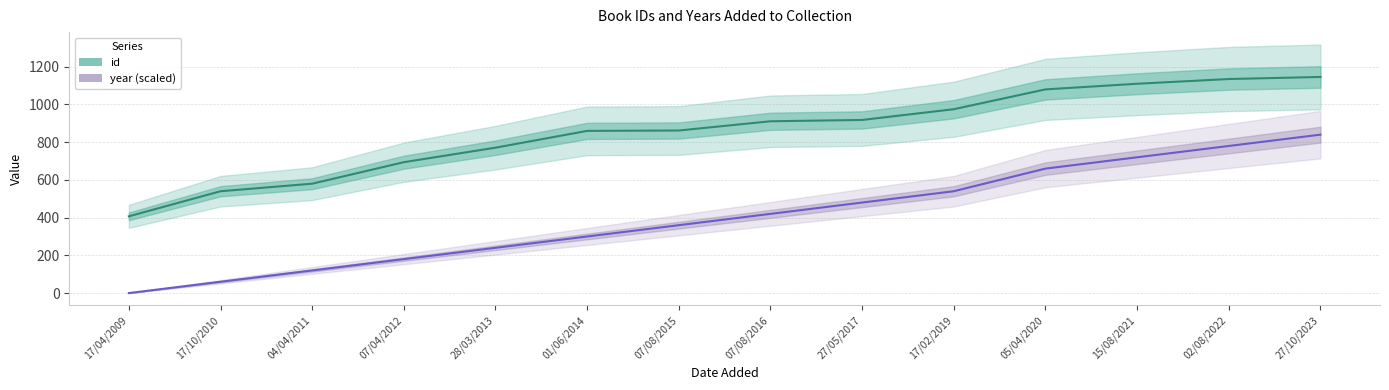

How many data points in id are above 911?

6